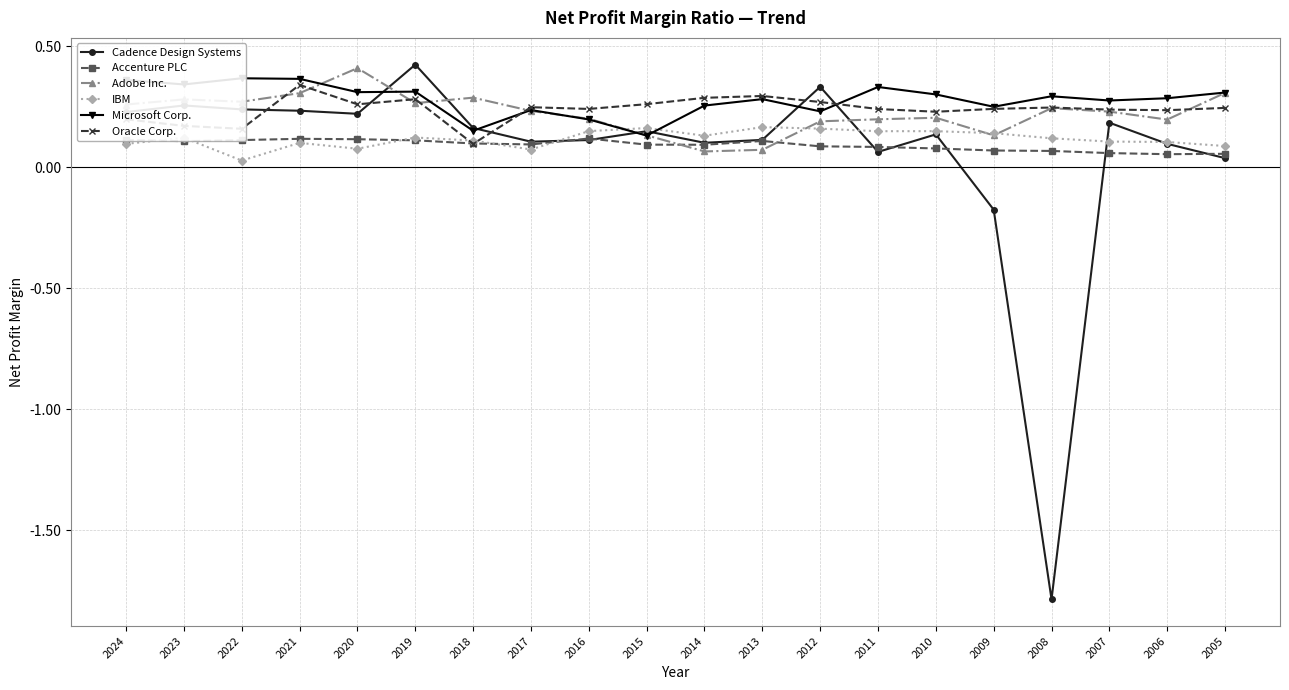

Count the number of data series in this chart.

6